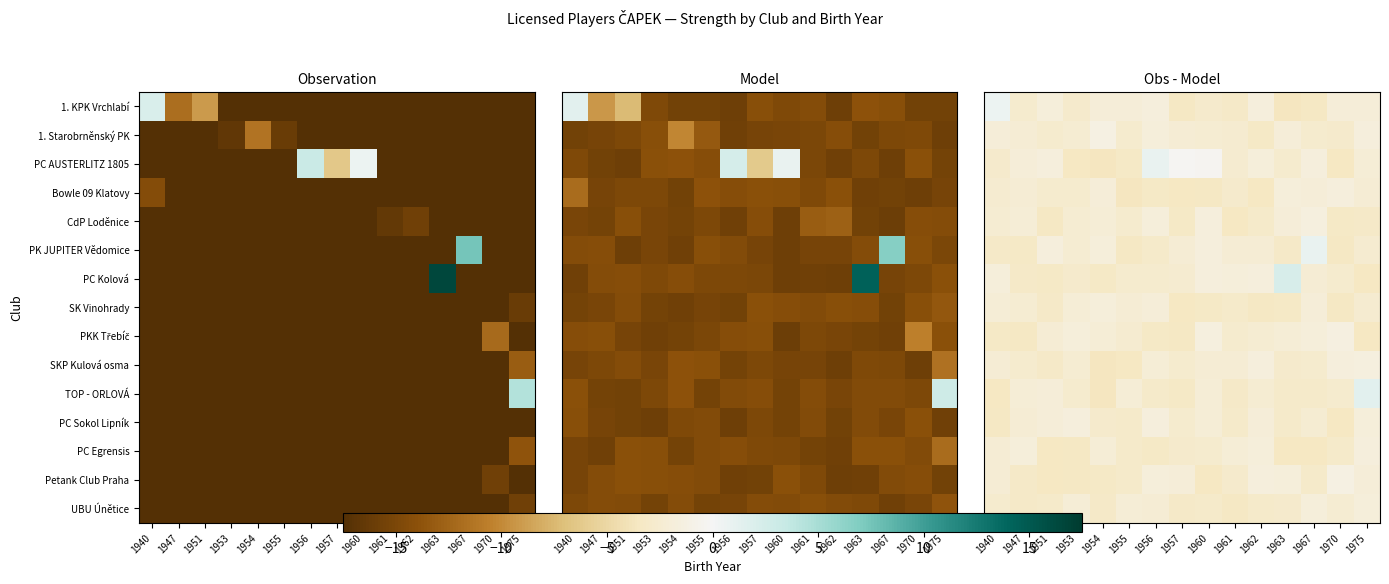

What is the sum of all PC Sokol Lipník values?

-37.1